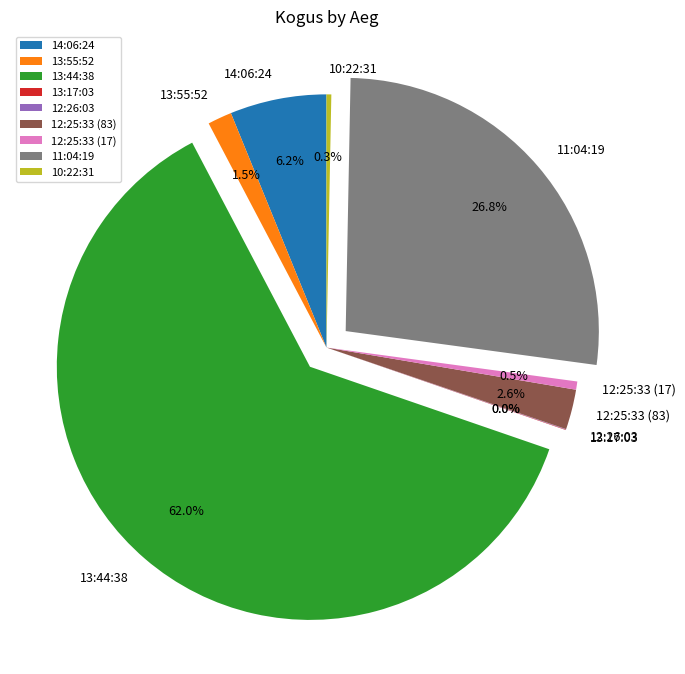

What is the ratio of the value at 13:55:52 to the value at 10:22:31?

5.0